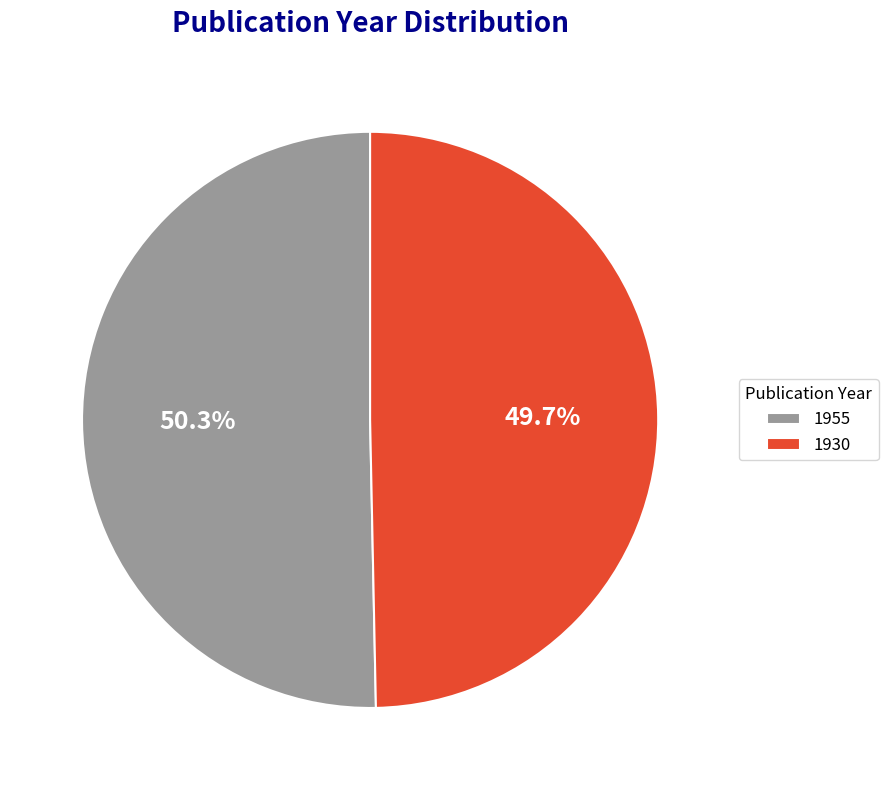

The 1930 slice represents 50% of the pie. True or false?

True